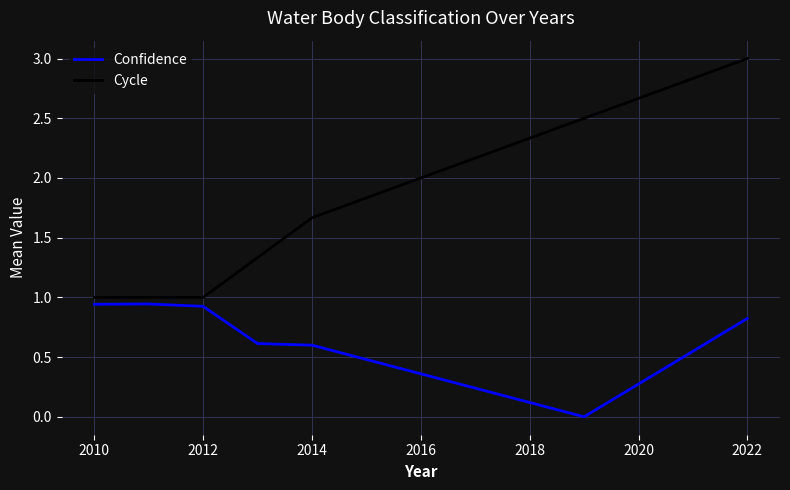

Rank the series by their maximum value, from lowest to highest.

Confidence, Cycle